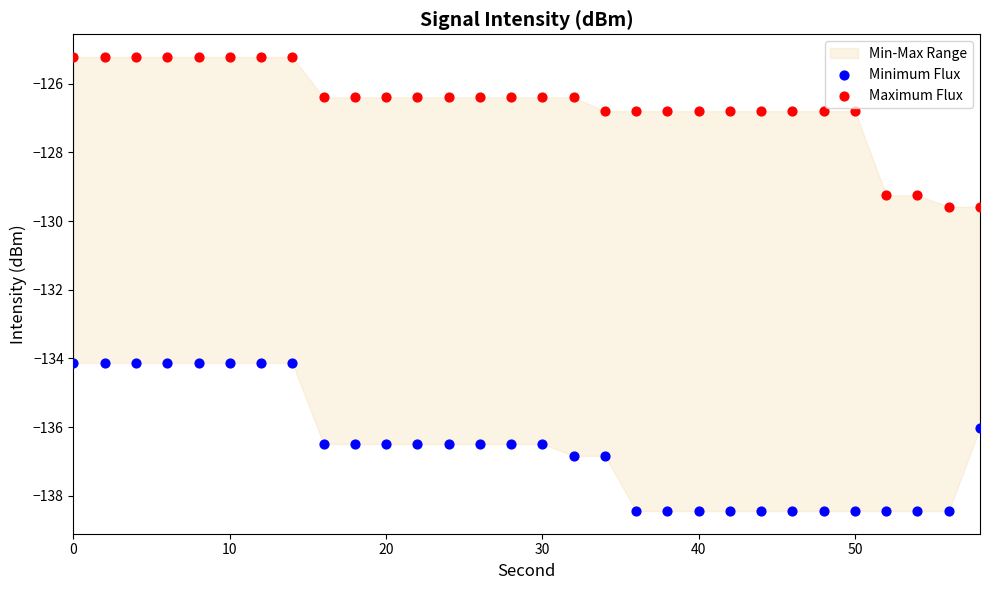

Which series reaches the minimum Y coordinate?

Minimum Flux